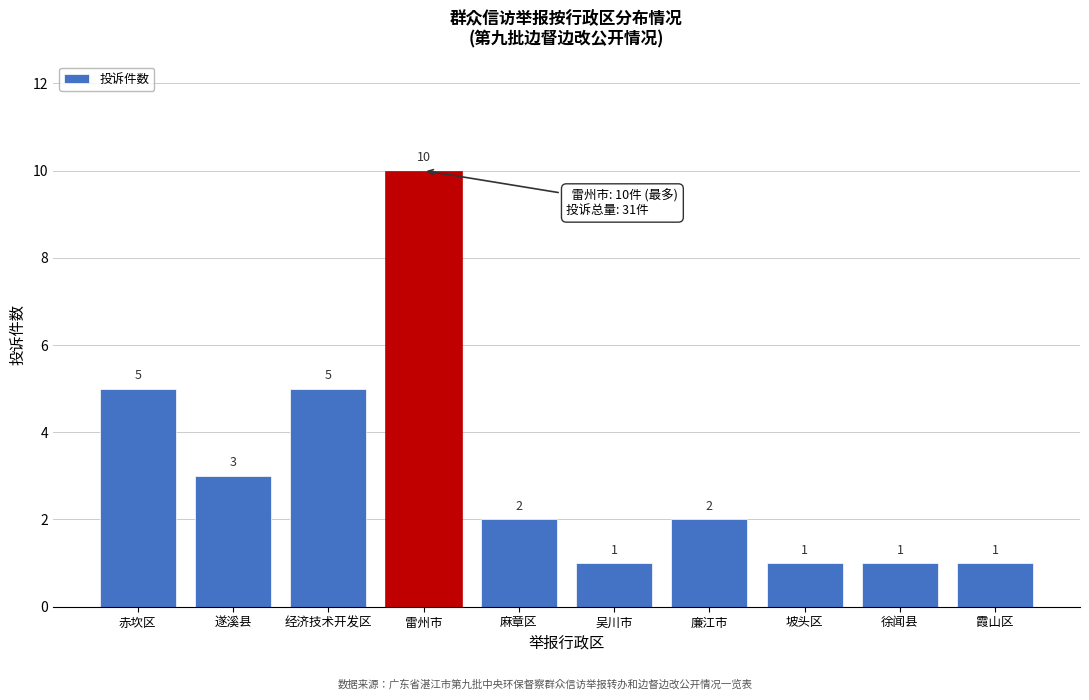

Reading left to right, list all the values displayed in this chart.

赤坎区=5	遂溪县=3	经济技术开发区=5	雷州市=10	麻章区=2	吴川市=1	廉江市=2	坡头区=1	徐闻县=1	霞山区=1